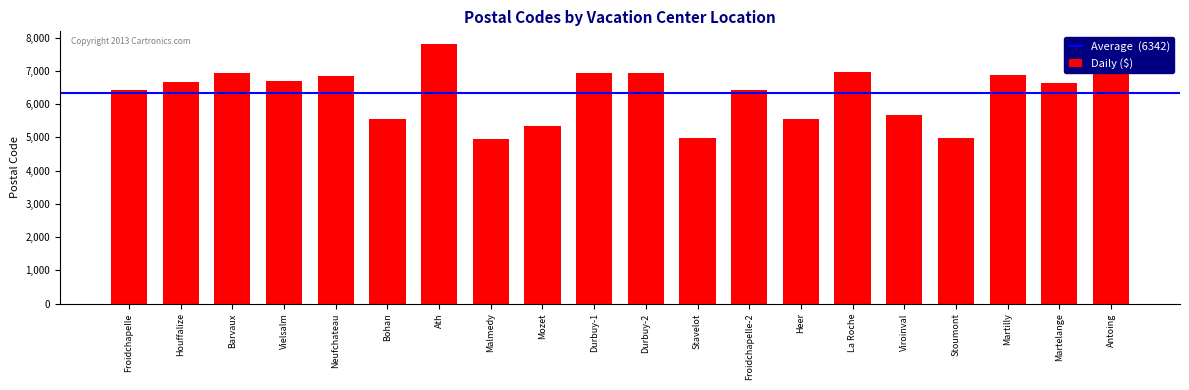

What is the ratio of the value at Mozet to the value at Martilly?

0.8